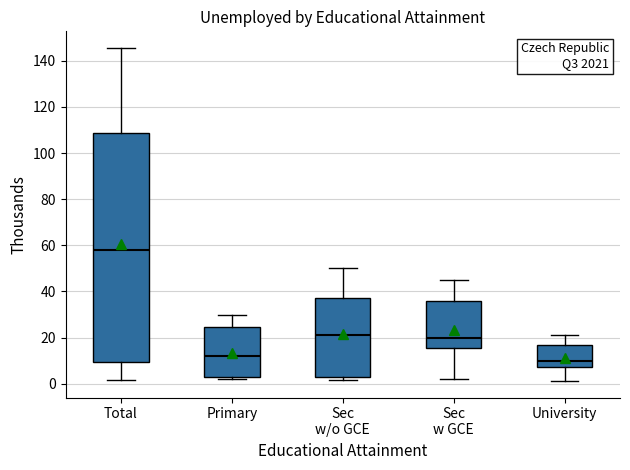

Comparing the boxes themselves (not the whiskers), which one is the tallest?

Total